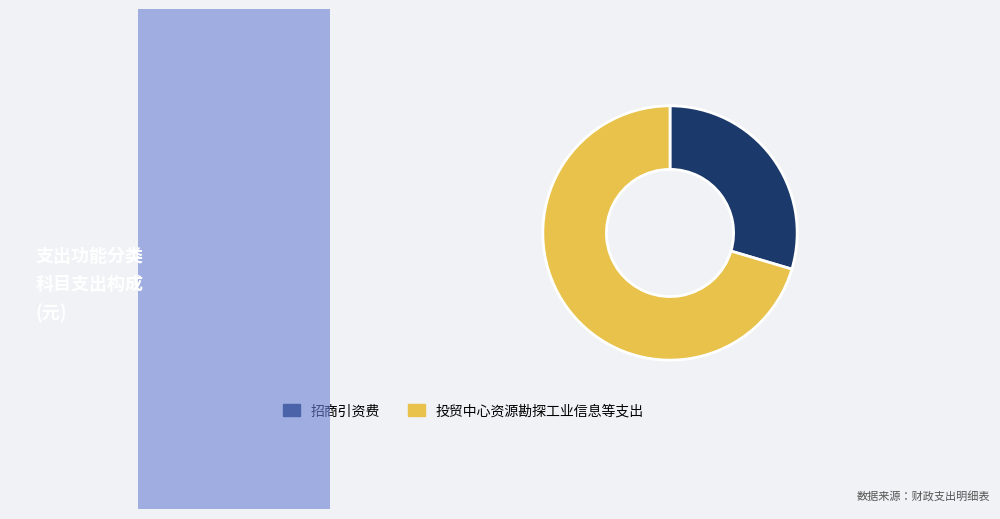

Rank the categories by value from highest to lowest.

投贸中心资源勘探工业信息等支出, 招商引资费